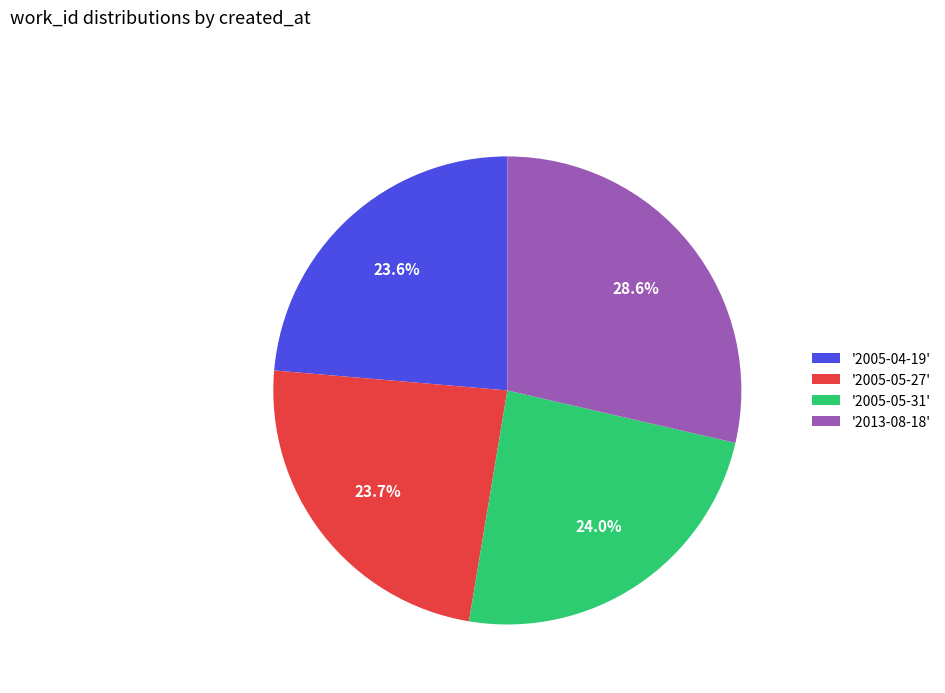

What portion of the pie excludes '2005-05-31'?

76.0%